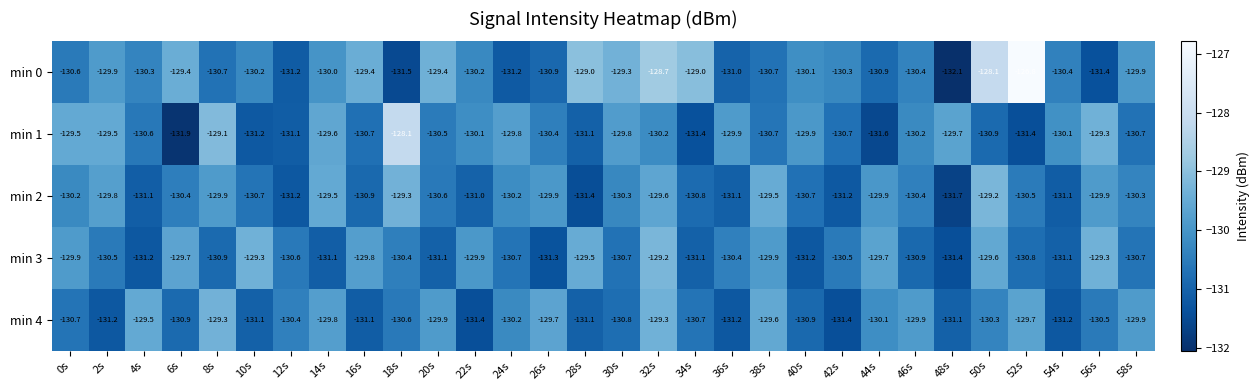

Which series has the widest spread of values?

min 0